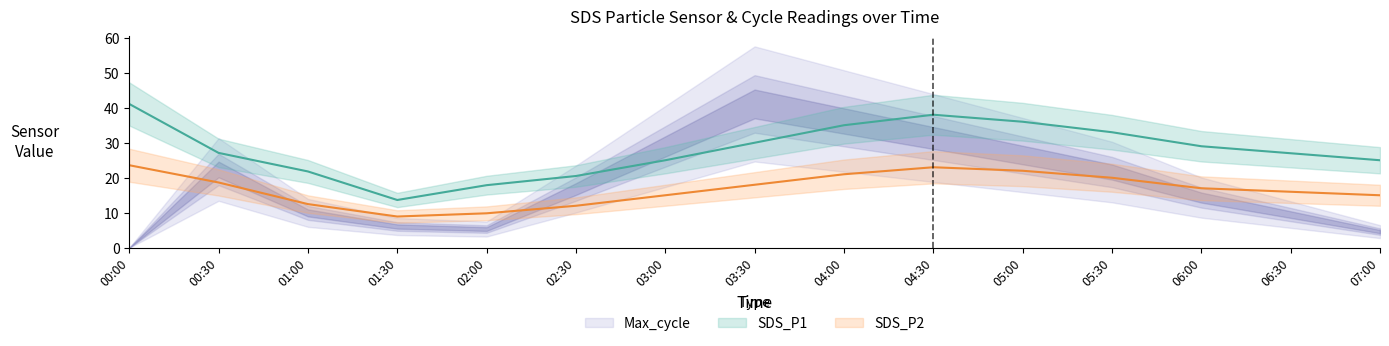

True or false: SDS_P2 has a value of 22.4 at 03:00.

False